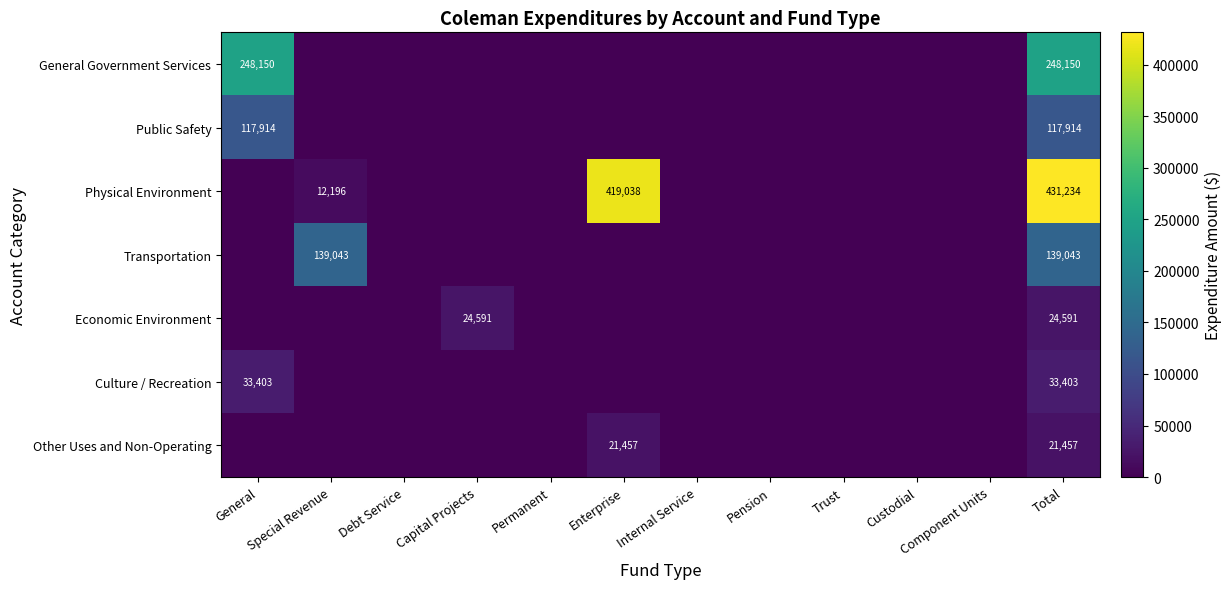

True or false: Economic Environment has a value of 24591 at Capital Projects.

True